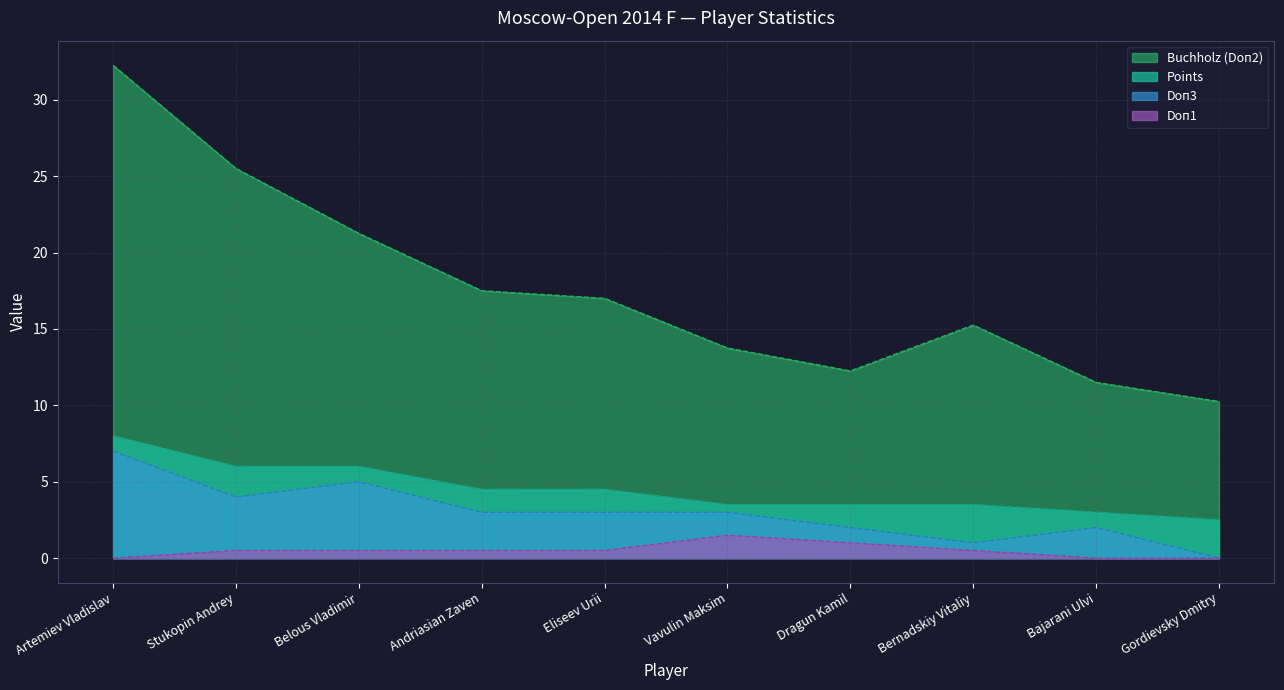

The value of Doп3 at Artemiev Vladislav is 7.0. True or false?

True